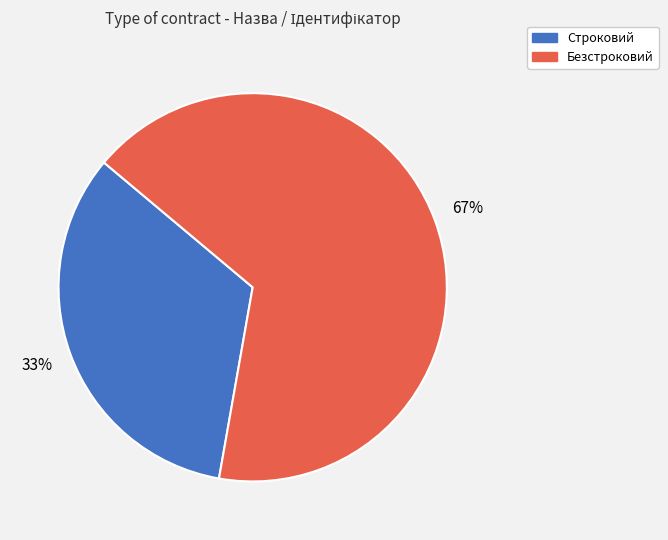

To the nearest percent, what is the average slice percentage?

50%